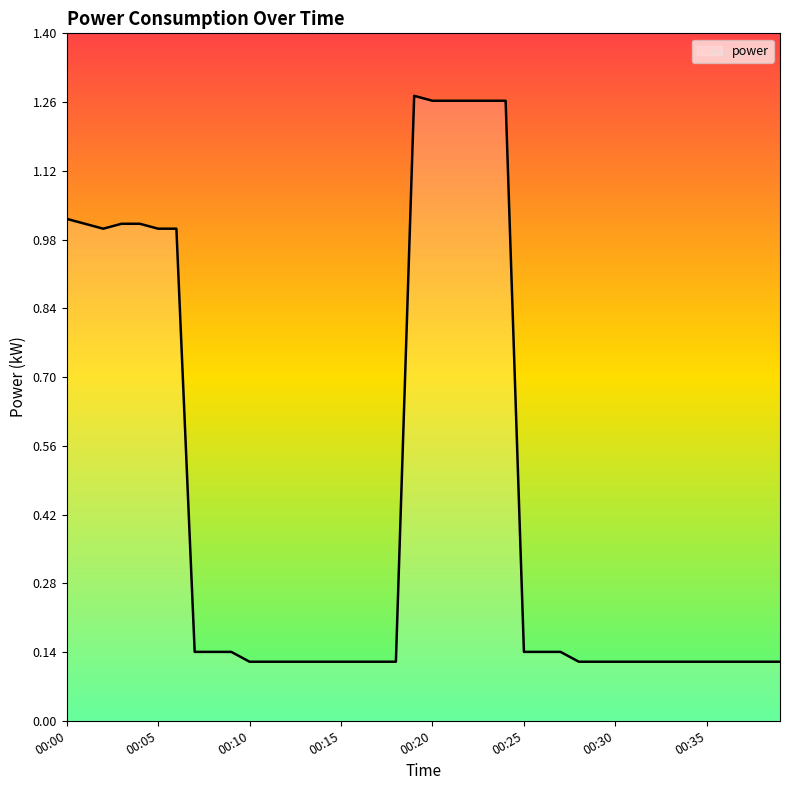

How many lines are shown in the chart?

1